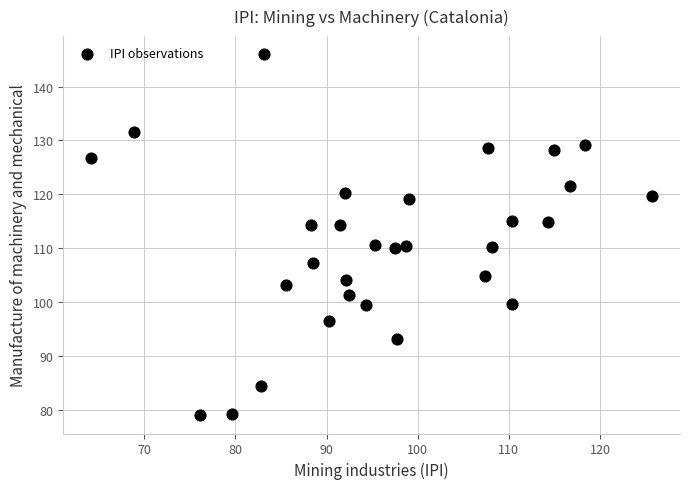

What is the range of X values (max minus min)?

61.5